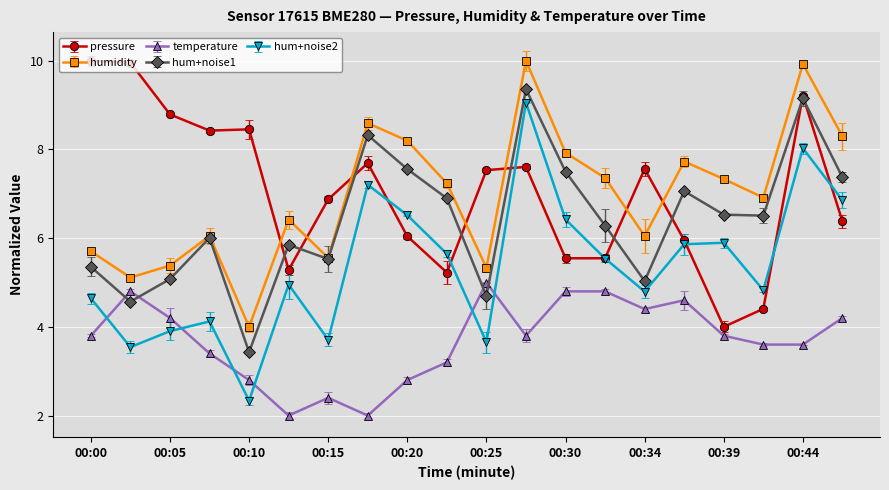

How many interior local peaks does the humidity series have?

6